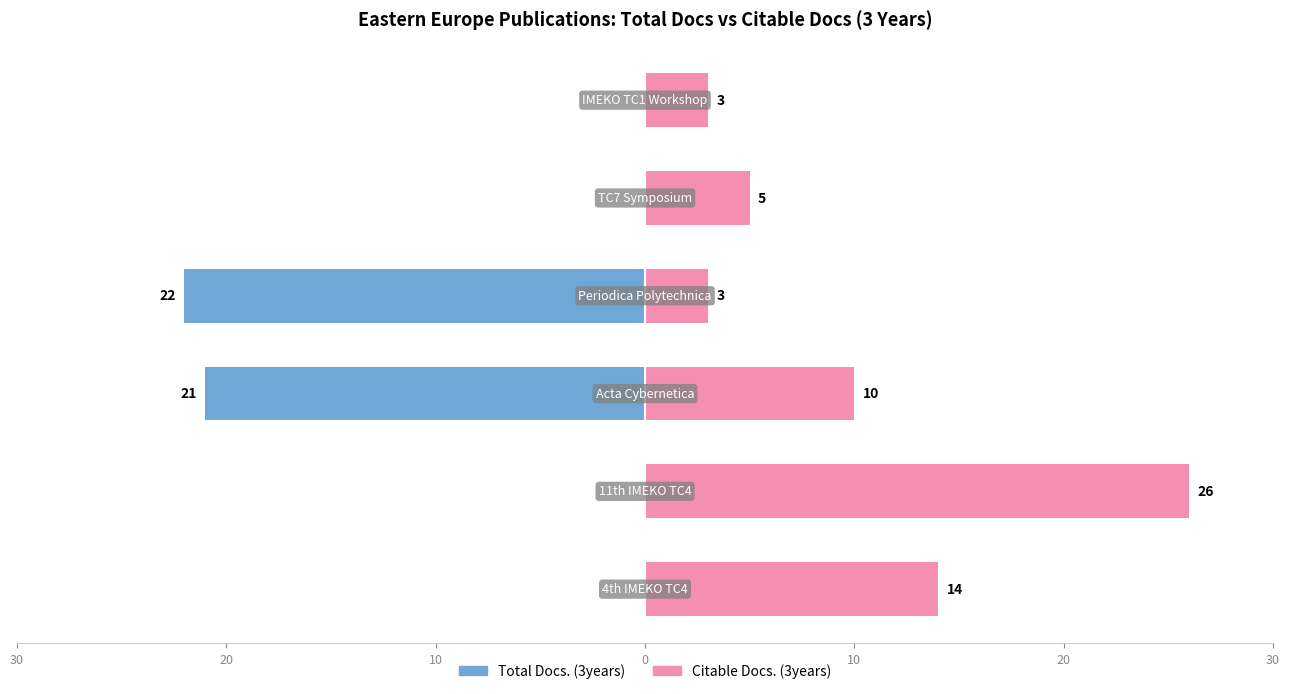

Rank the series by their average value, from lowest to highest.

Total Docs. (3years), Citable Docs. (3years)